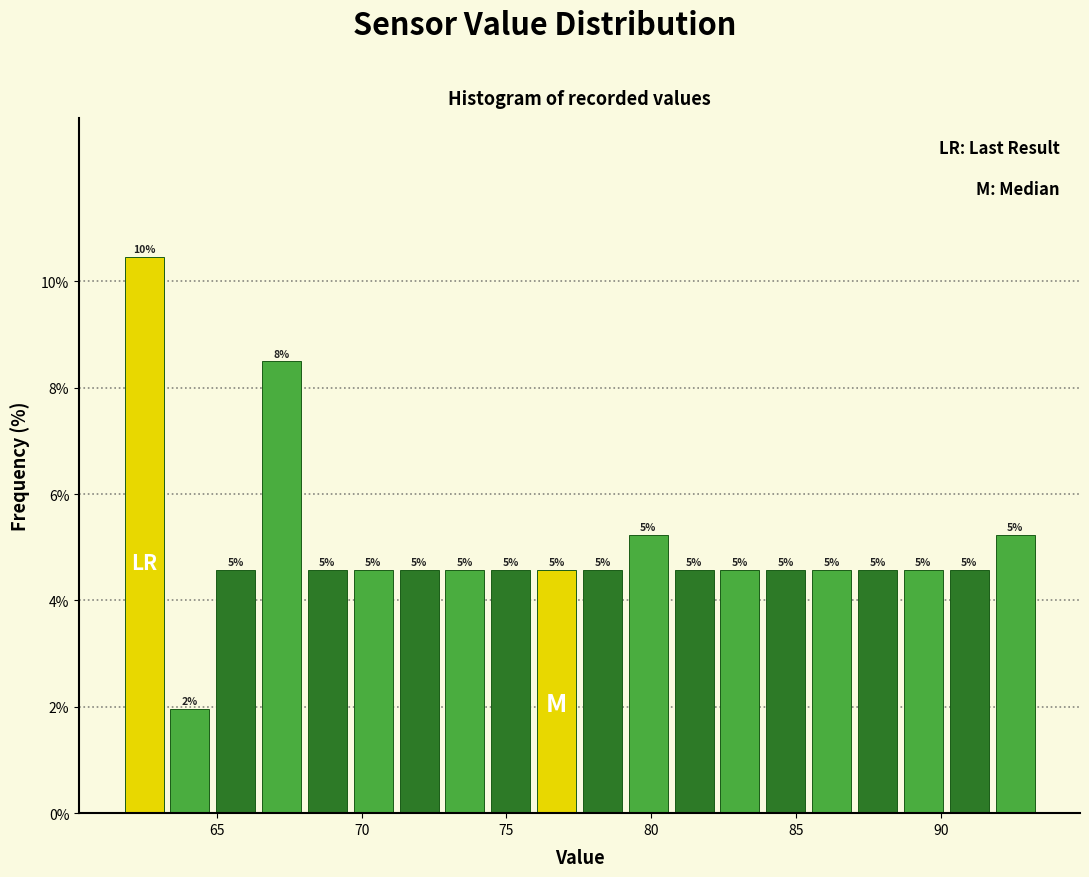

Read against the x-axis, roughly where is the centre of the tallest bar?

62.5